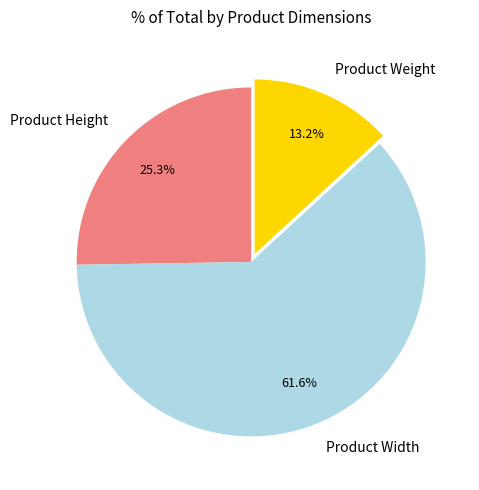

To the nearest percent, what is the combined percentage of Product Weight and Product Height?

38%